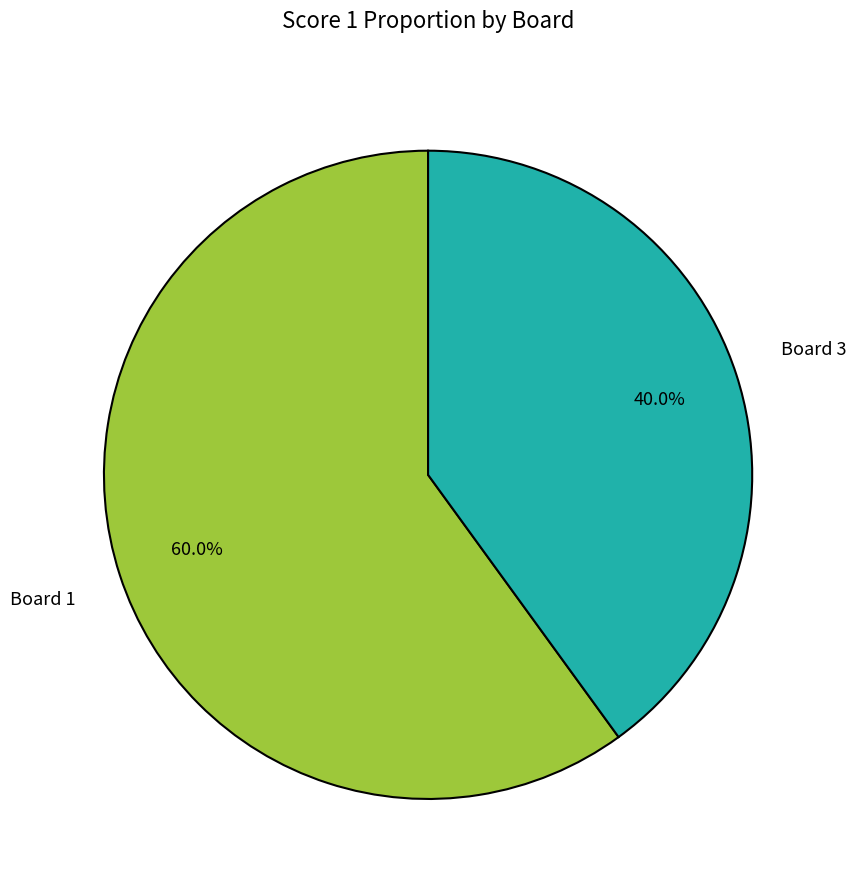

What is the majority slice?

Board 1